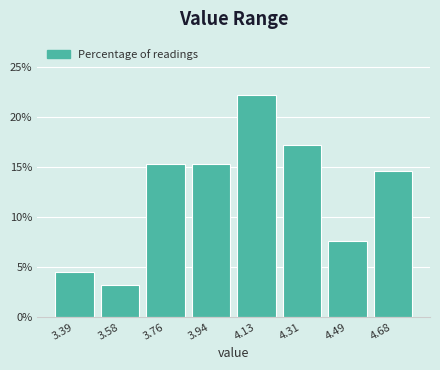

Over which range of the x-axis is the bar tallest?

4.04 to 4.22